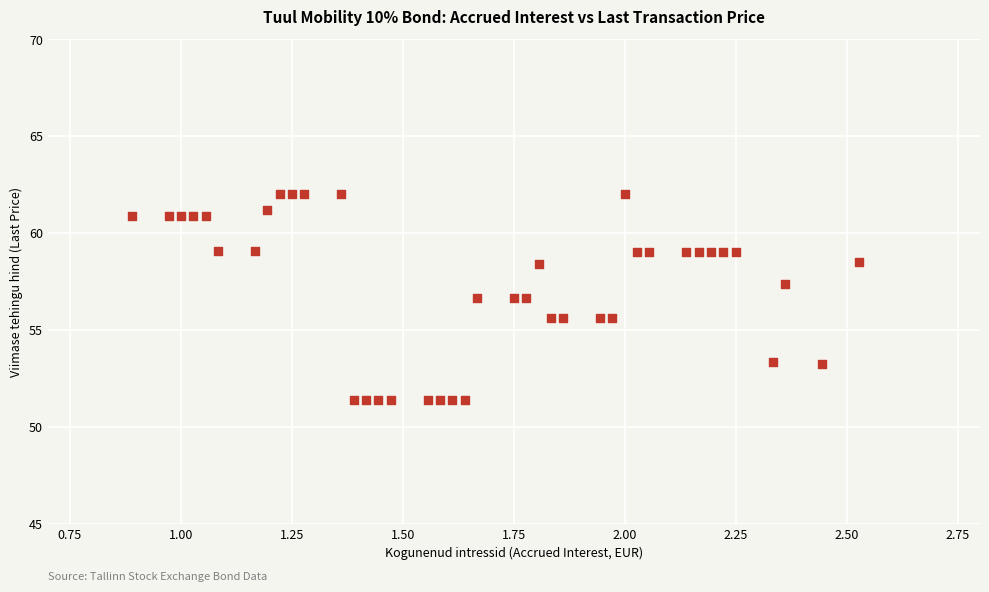

What is the range of Y values (max minus min)?

10.6